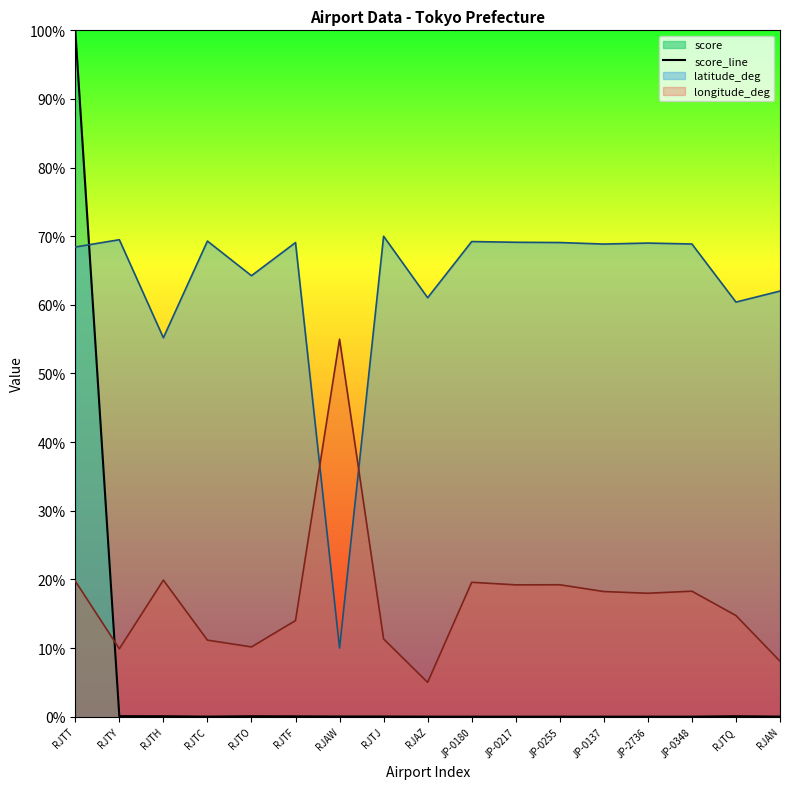

Rank the categories by value from highest to lowest.

RJTT, RJTY, RJTH, RJTO, RJTQ, RJTF, RJAW, RJTJ, RJAN, RJTC, RJAZ, JP-0180, JP-0217, JP-0255, JP-0137, JP-2736, JP-0348